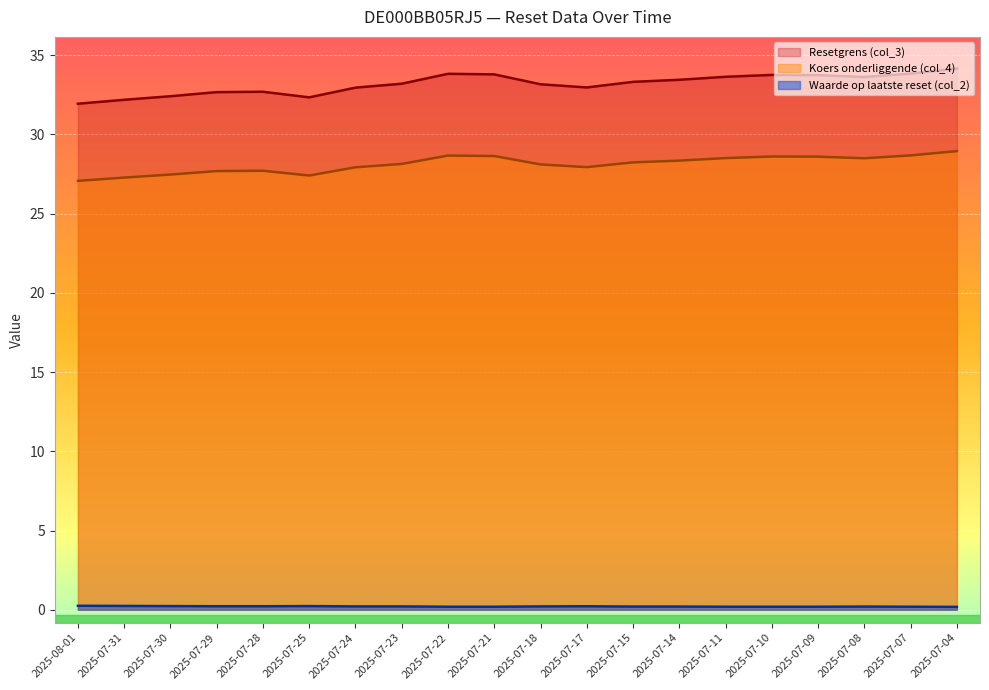

The Waarde op laatste reset (col_2) series shows 0.2 at 2025-07-30. True or false?

True